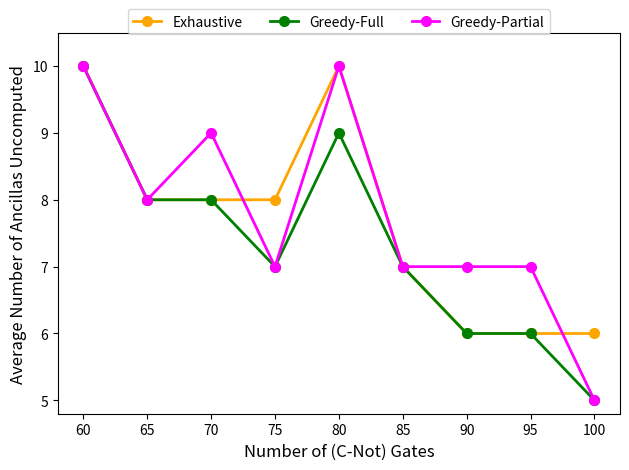

Count the Exhaustive values in the range 6 to 8.

7